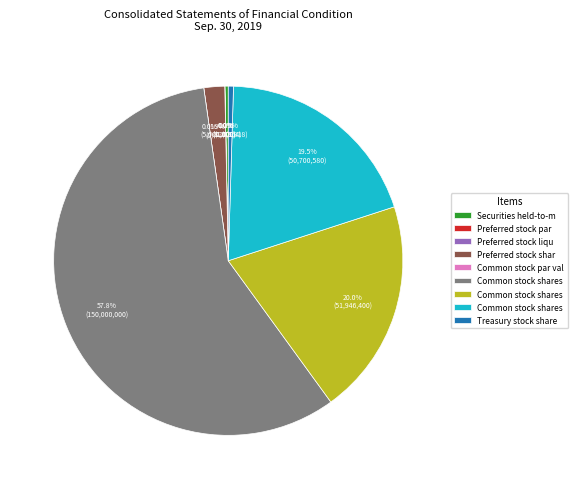

Rank the categories by value from lowest to highest.

Preferred stock par value, Common stock par value, Preferred stock liquidation preference, Securities held-to-maturity, Treasury stock shares, Preferred stock shares authorized, Common stock shares outstanding, Common stock shares issued, Common stock shares authorized